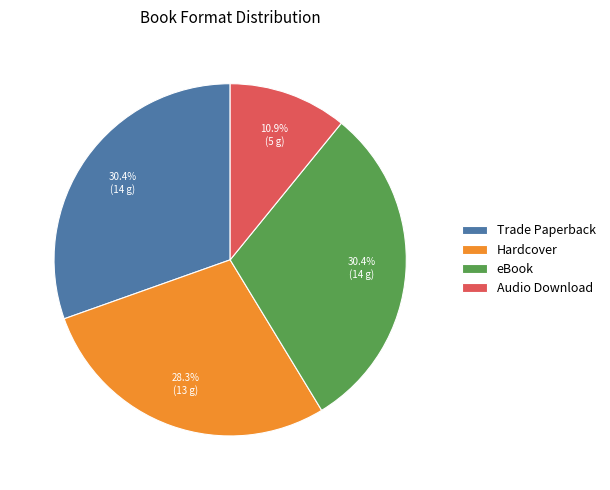

Which slice is the smallest?

Audio Download